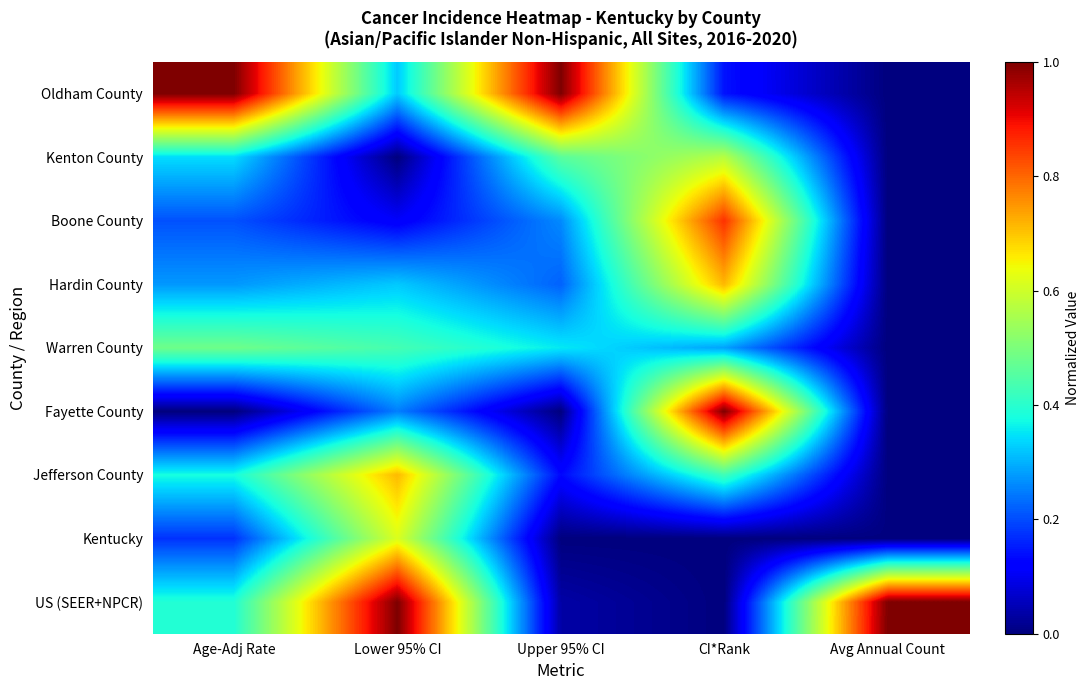

Which series has the largest total across all categories?

Oldham County